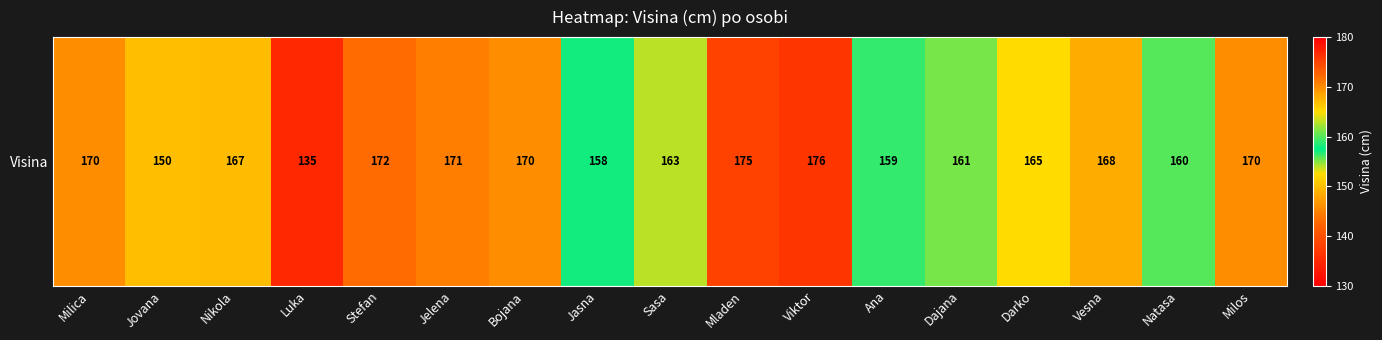

Is it true that the value at Vesna is 168?

True